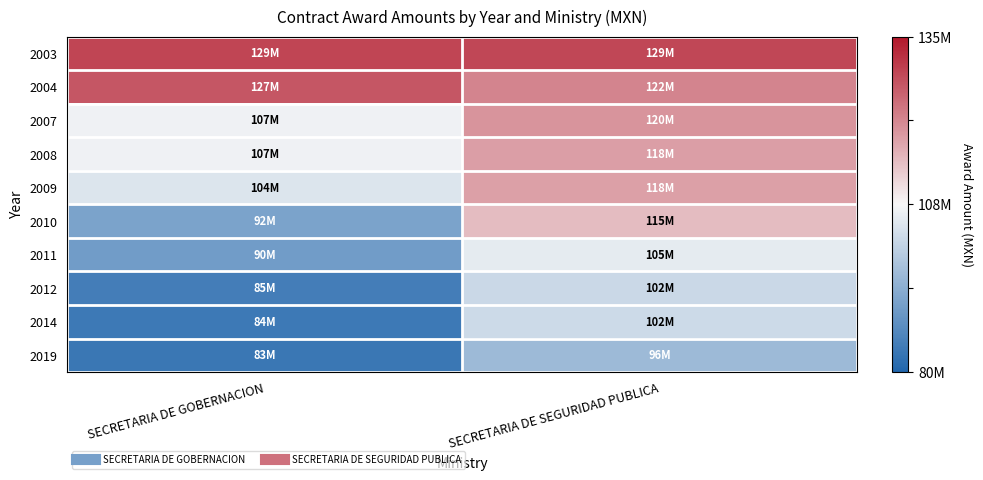

At SECRETARIA DE GOBERNACION, list the series in order from largest to smallest.

2003, 2004, 2007, 2008, 2009, 2010, 2011, 2012, 2014, 2019